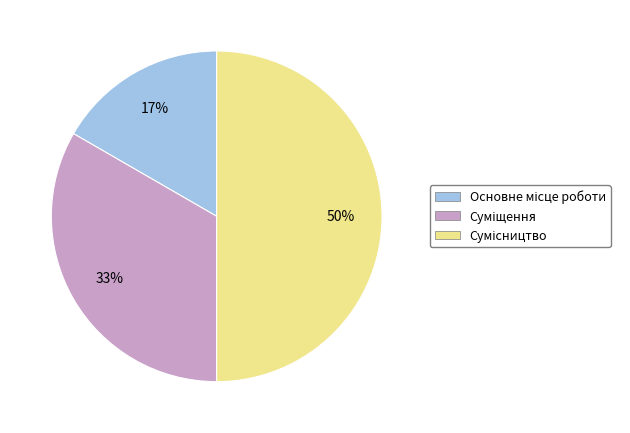

To the nearest percent, what is the average slice percentage?

33%